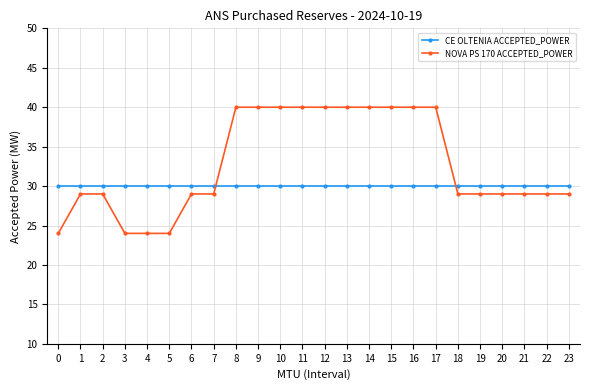

How many data points does each series have?

24